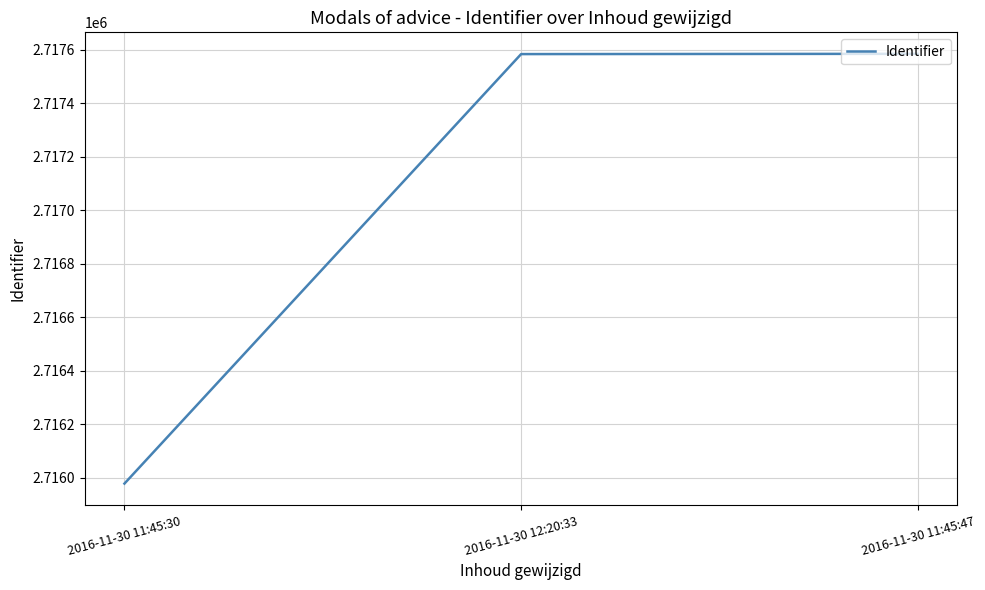

What position from the left is 2016-11-30 11:45:30?

1